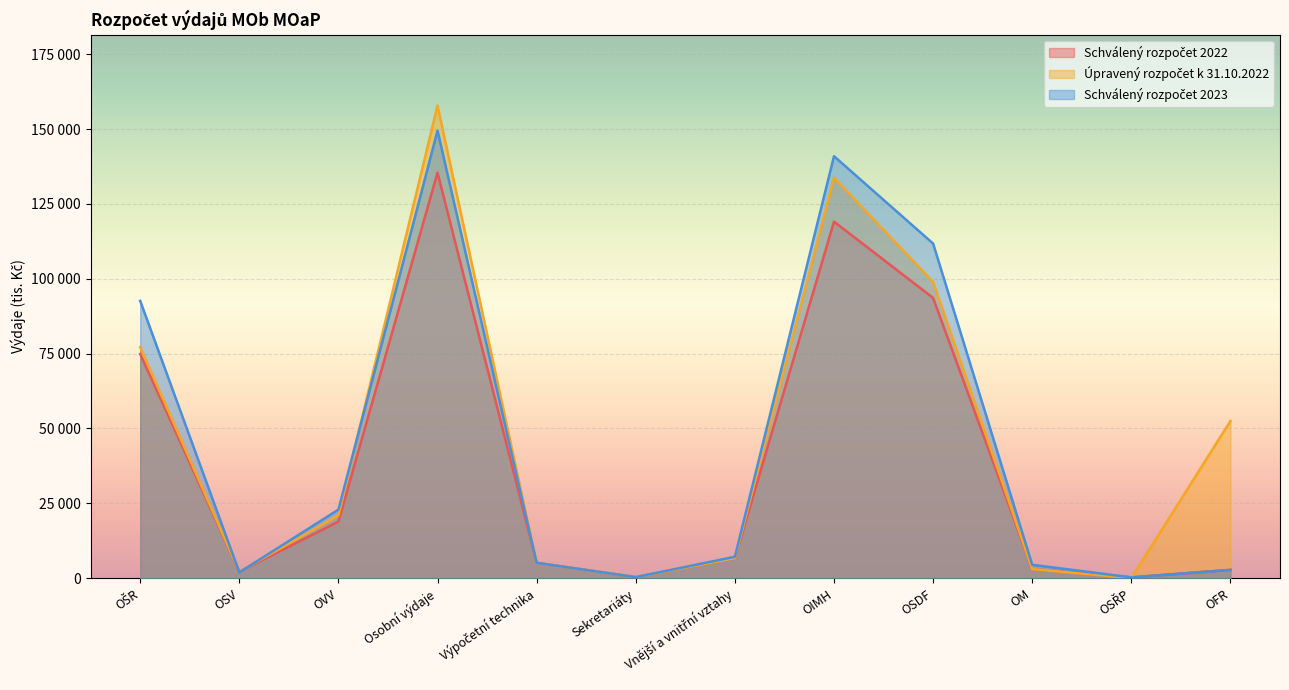

At which category does the chart reach its minimum across all series?

OSŘP